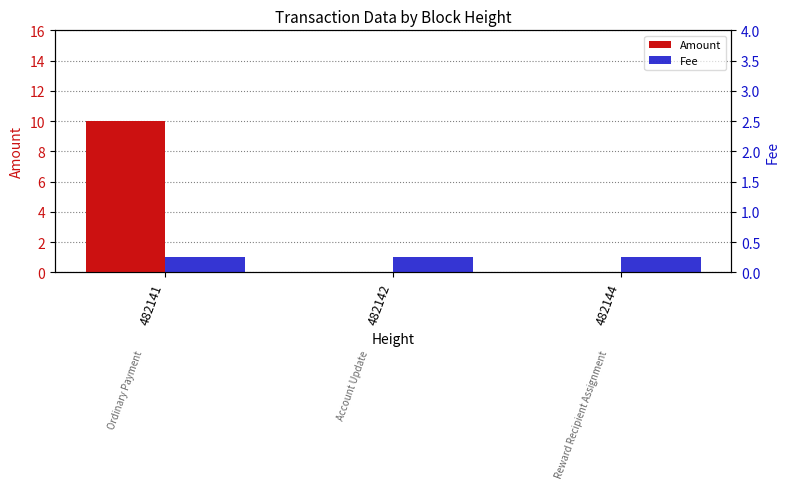

Reading right to left, extract all data points from this chart.

Amount: 482144=0	482142=0	482141=10
Fee: 482144=1	482142=1	482141=1